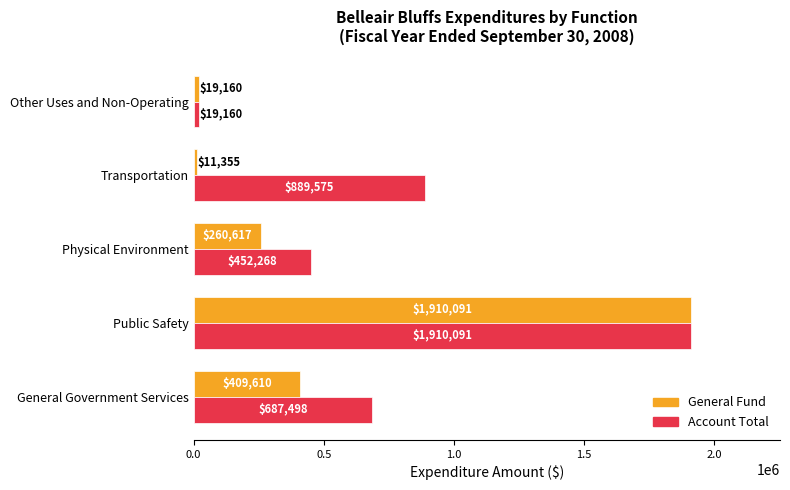

Read the Account Total value at General Government Services, to the nearest 50.

687500